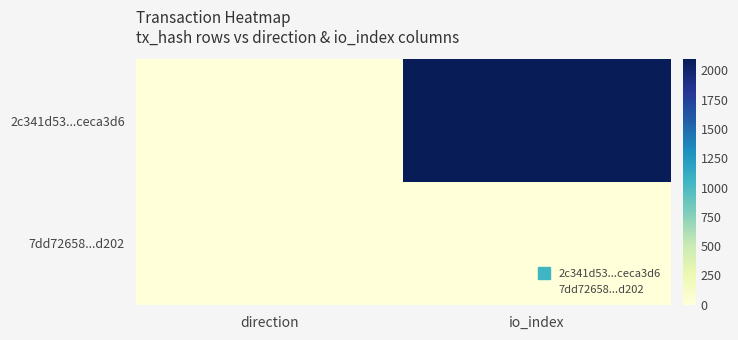

At how many categories does at least one series exceed 605?

1